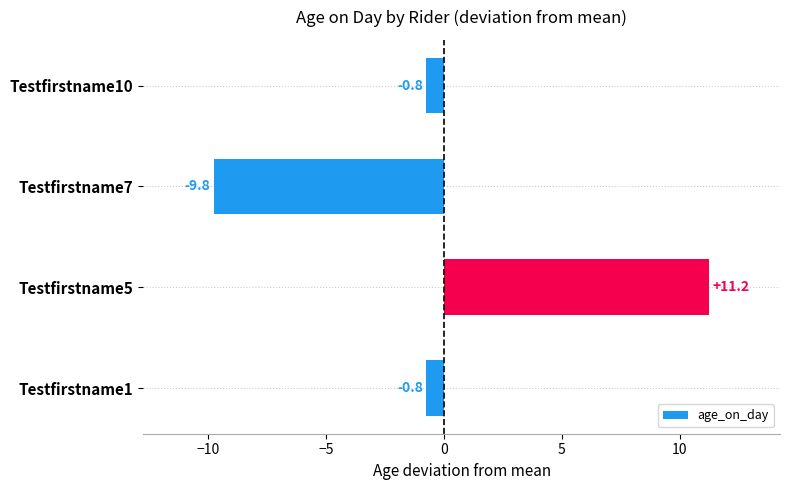

At which category does the chart reach its minimum across all series?

Testfirstname7